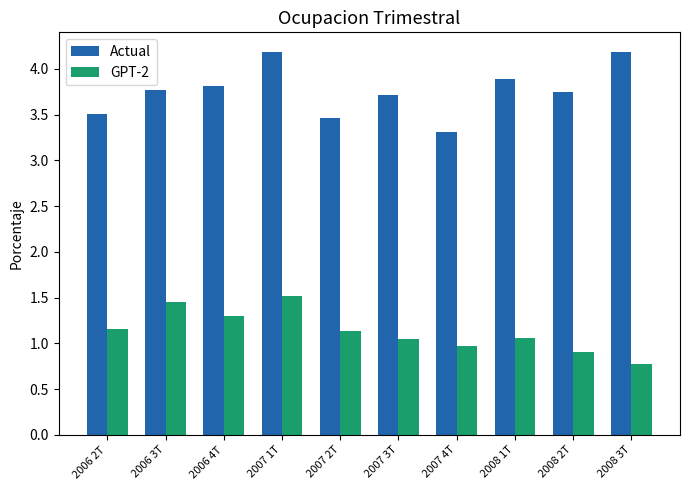

What is the label of the 5th bar from the left?

2007 2T